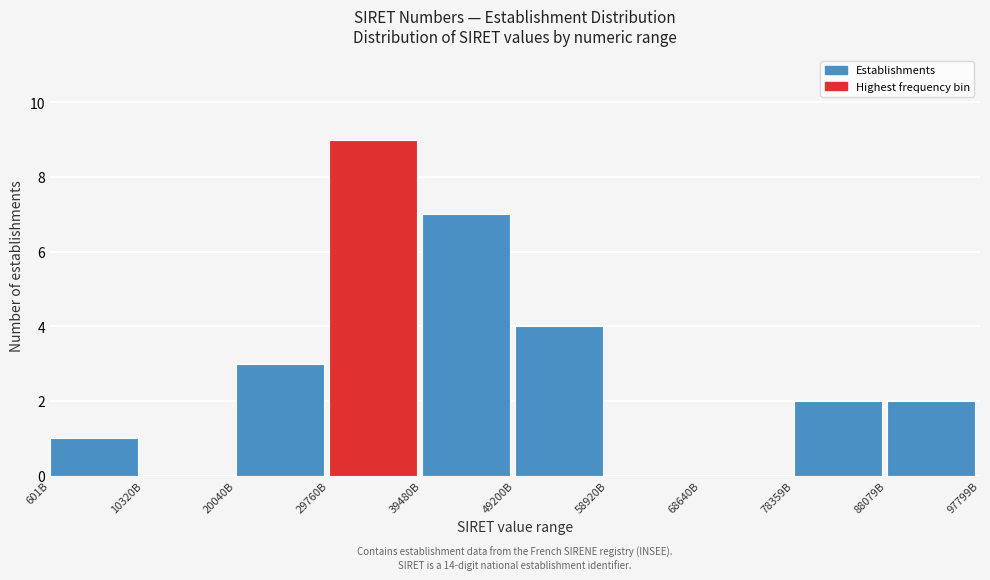

Reading left to right, extract all data points from this chart.

601B=1	10320B=0	20040B=3	29760B=9	39480B=7	49200B=4	58920B=0	68640B=0	78359B=2	88079B=2